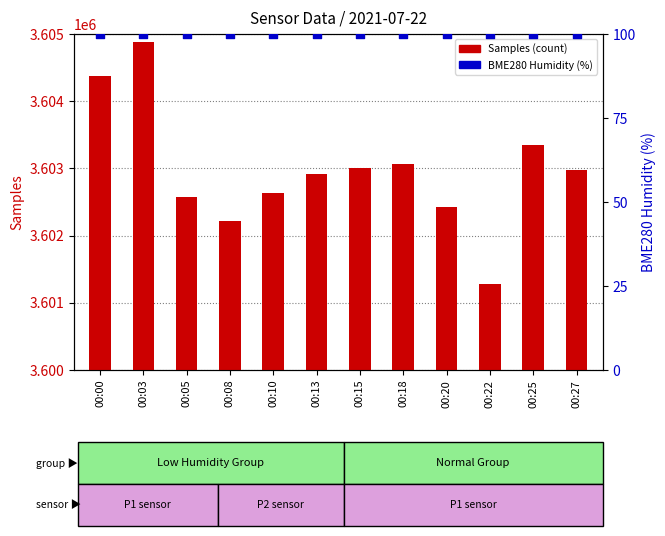

Which series reaches the minimum Y coordinate?

BME280 Humidity (%)